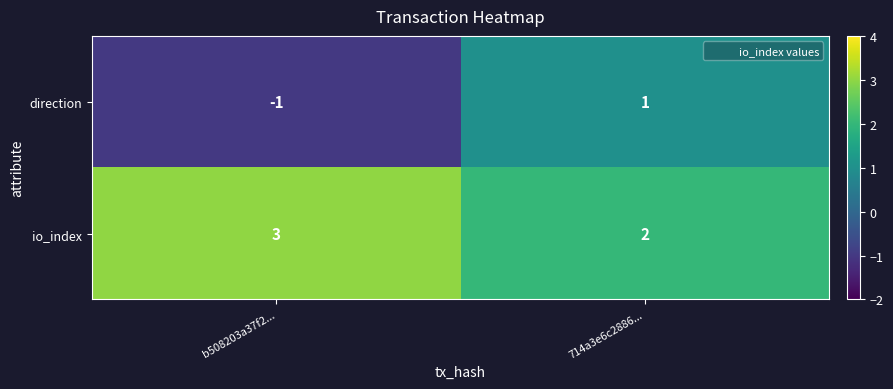

How many series are shown in this chart?

2